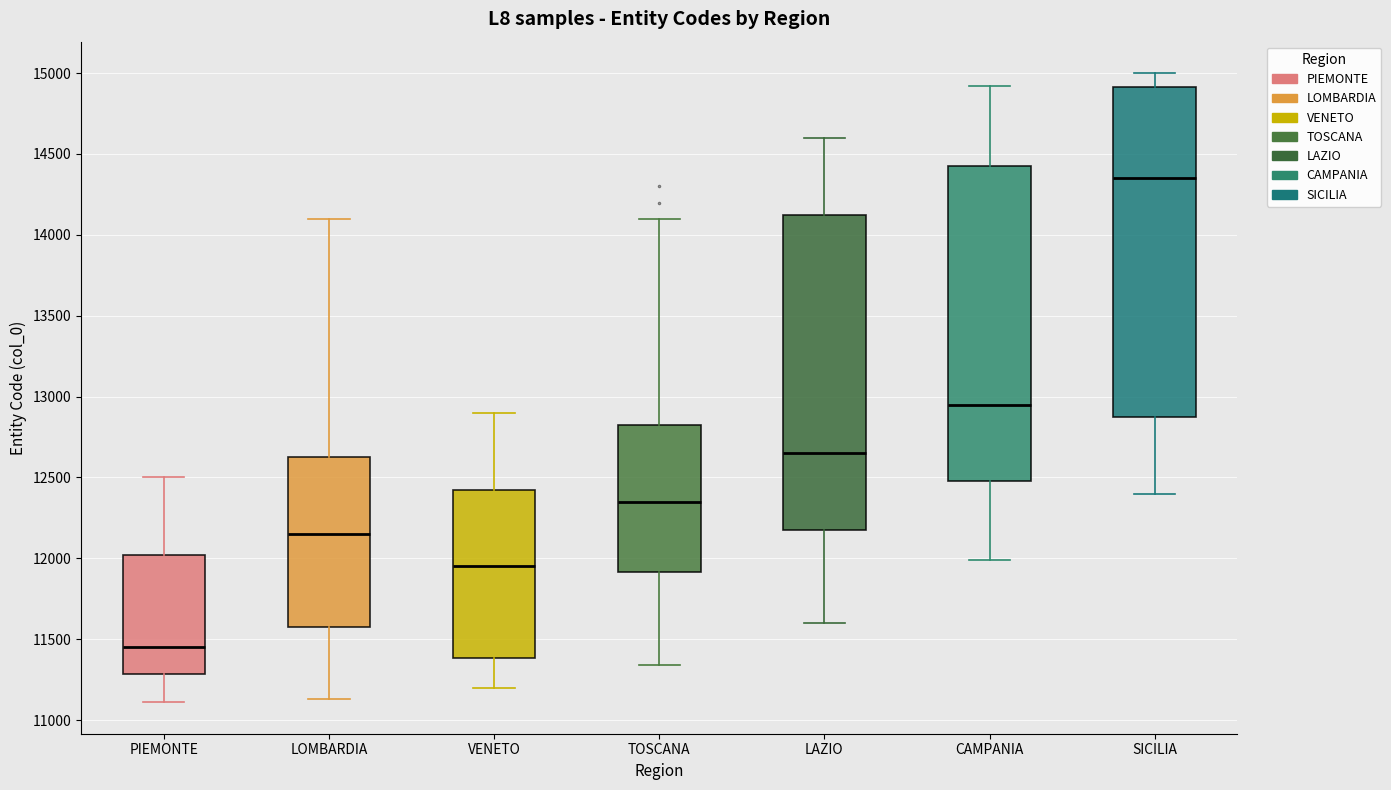

Comparing the boxes themselves (not the whiskers), which one is the tallest?

SICILIA